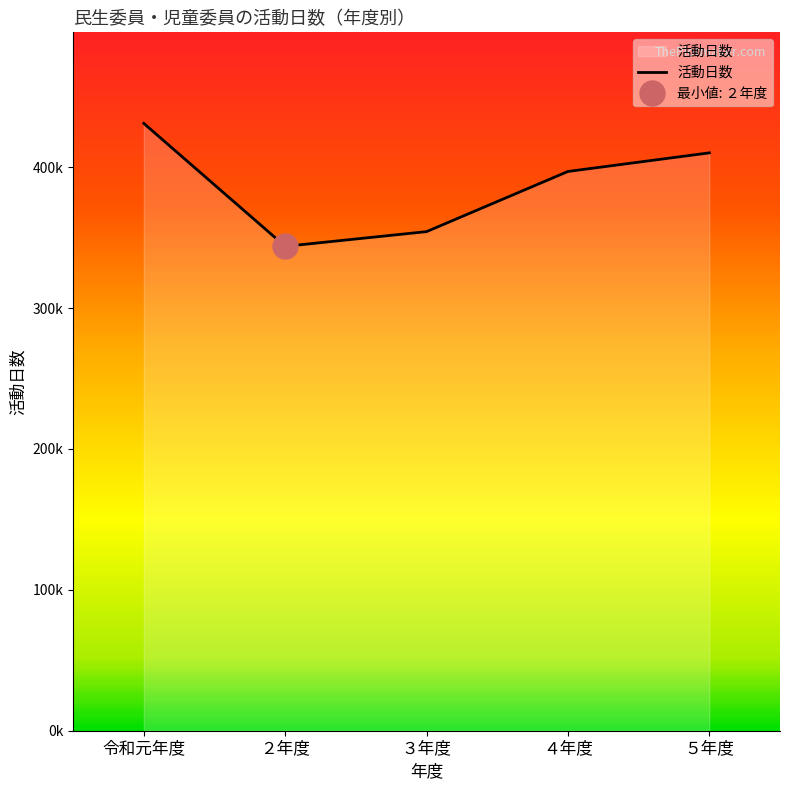

Does the chart display data point markers on the line(s)?

No